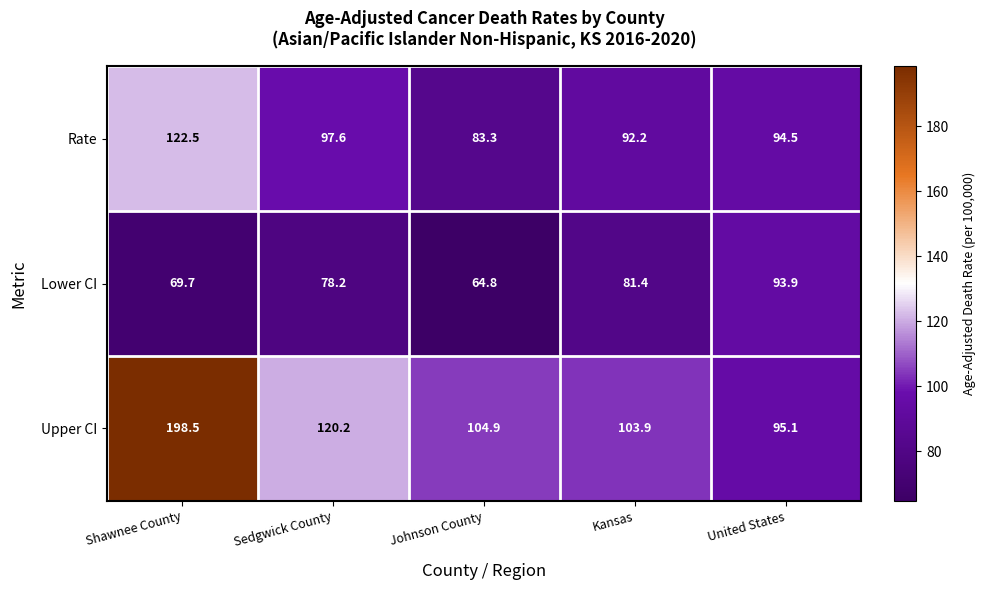

What is the total value across all series at Kansas?

277.5